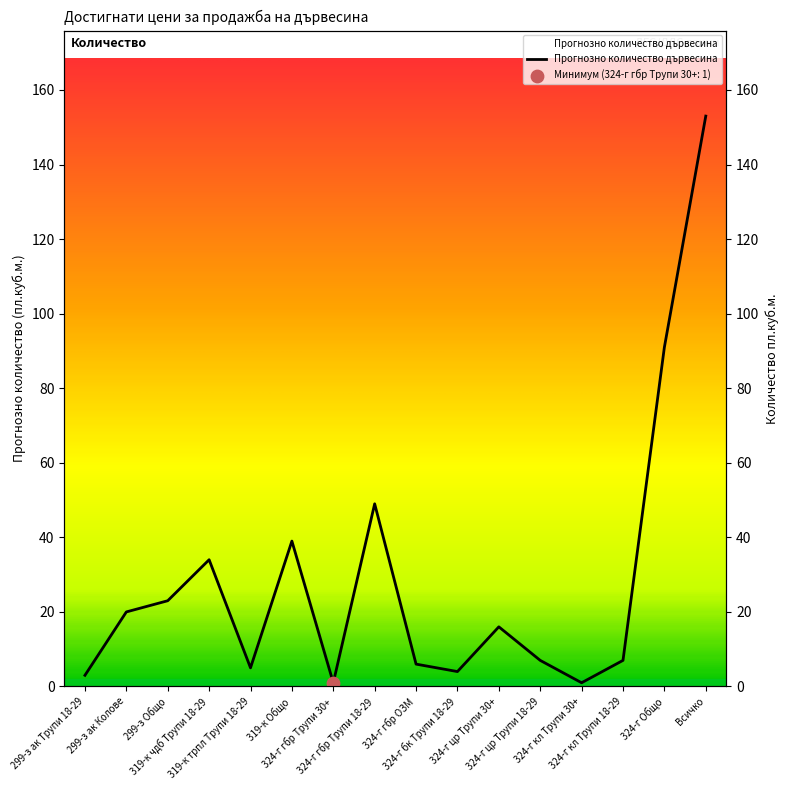

What is the ratio of the value at 319-к Общо to the value at 319-к чдб Трупи 18-29?

1.1